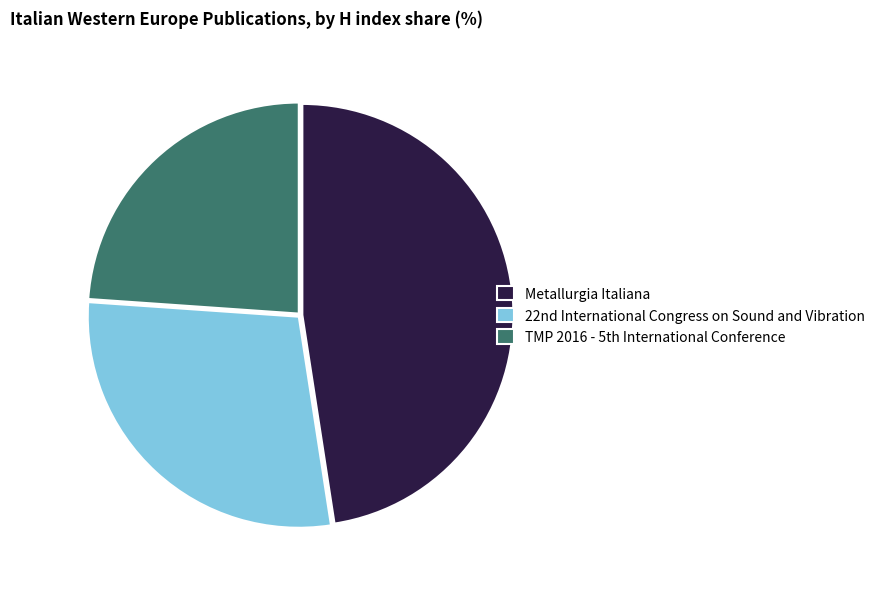

Rank the categories by value from lowest to highest.

TMP 2016 - 5th International Conference, 22nd International Congress on Sound and Vibration, Metallurgia Italiana